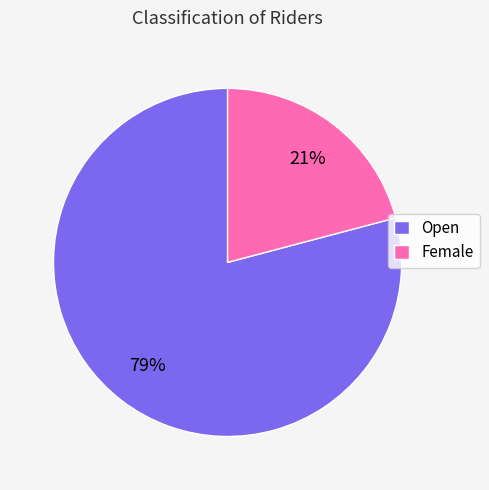

Combined, do Open and Female account for over 50%?

Yes